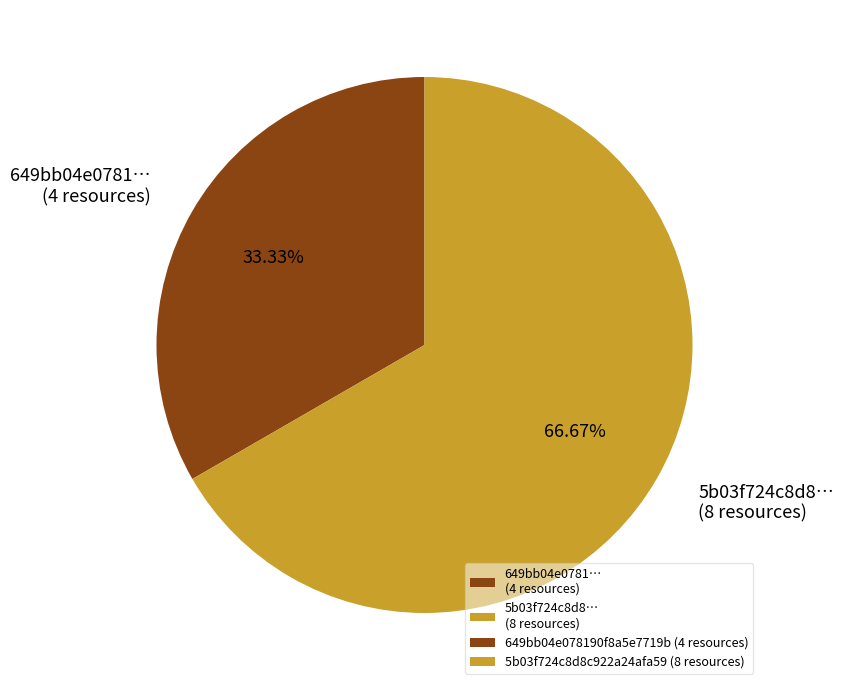

Approximately how many times larger is the value at 649bb04e0781… (4 resources) compared to 5b03f724c8d8… (8 resources)?

0.5